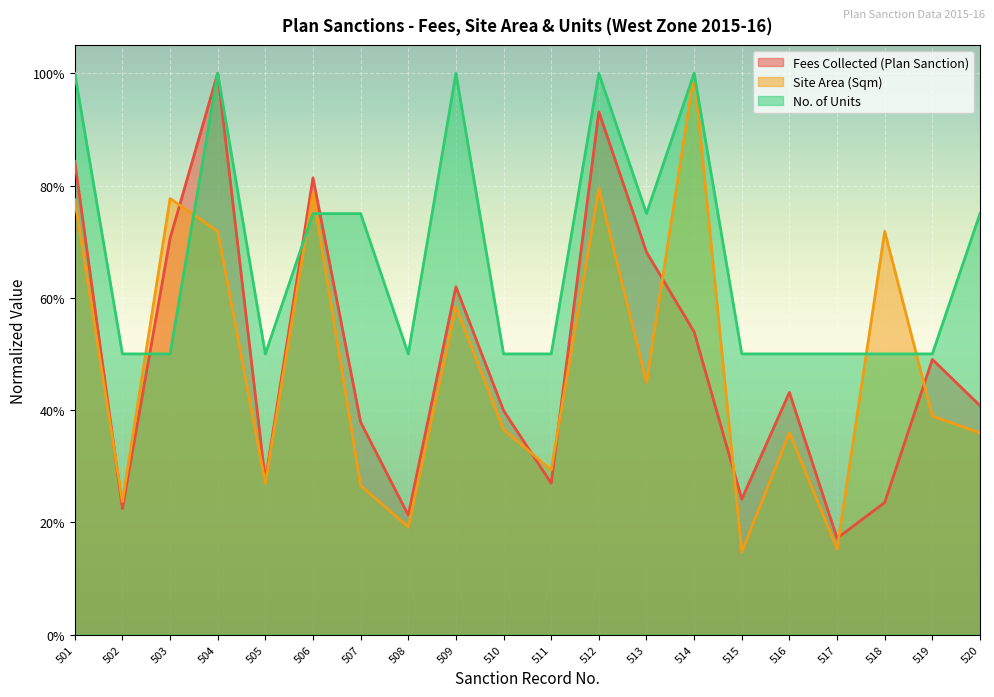

Reading left to right, transcribe all the data shown in this chart.

Fees Collected (Plan Sanction): 0.8	0.2	0.7	1.0	0.3	0.8	0.4	0.2	0.6	0.4	0.3	0.9	0.7	0.5	0.2	0.4	0.2	0.2	0.5	0.4
Site Area (Sqm): 0.8	0.2	0.8	0.7	0.3	0.8	0.3	0.2	0.6	0.4	0.3	0.8	0.4	1.0	0.1	0.4	0.2	0.7	0.4	0.4
No. of Units: 1.0	0.5	0.5	1.0	0.5	0.8	0.8	0.5	1.0	0.5	0.5	1.0	0.8	1.0	0.5	0.5	0.5	0.5	0.5	0.8